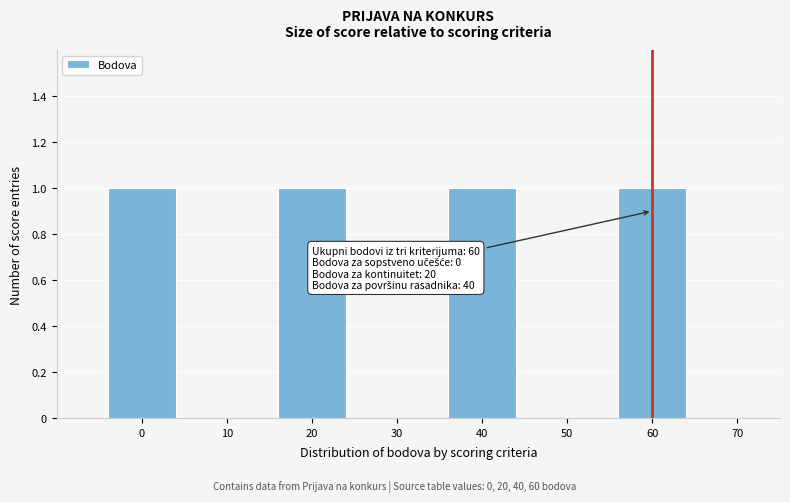

Reading right to left, extract all data points from this chart.

60=1	50=0	40=1	30=0	20=1	10=0	0=1